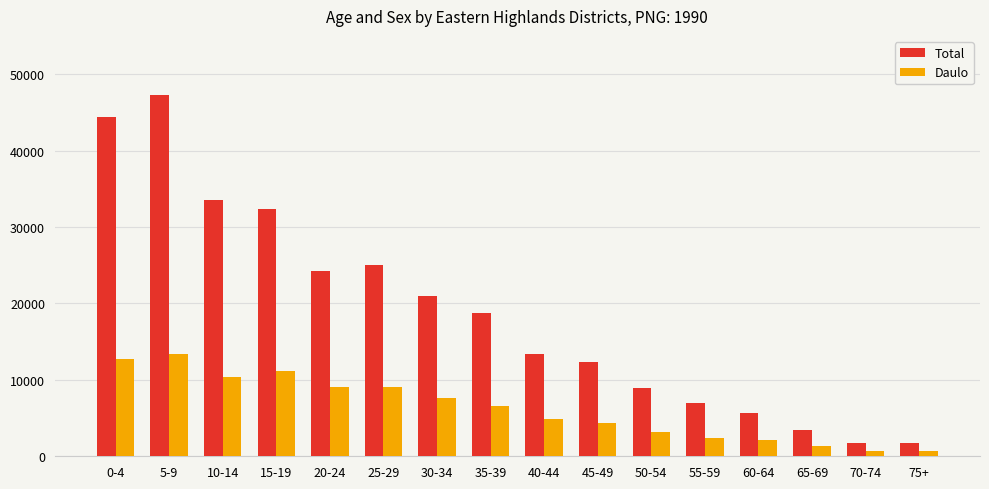

True or false: Total has a value of 13422 at 40-44.

True